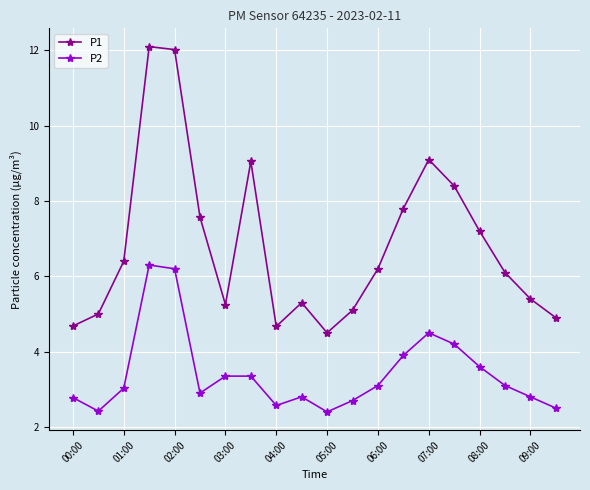

What is the average value of the P1 series?

6.8